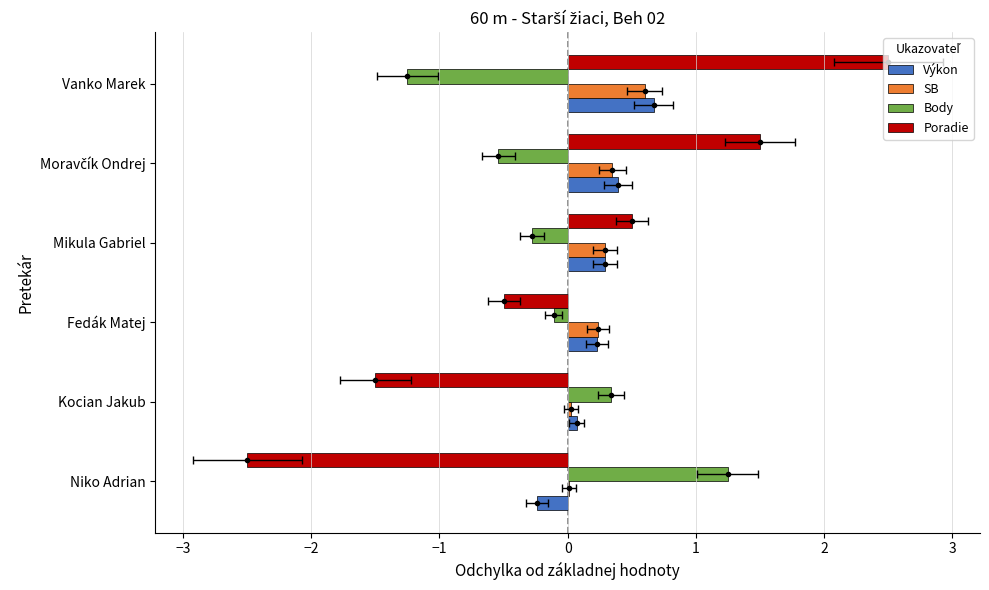

What is the sum of all Výkon values?

1.4